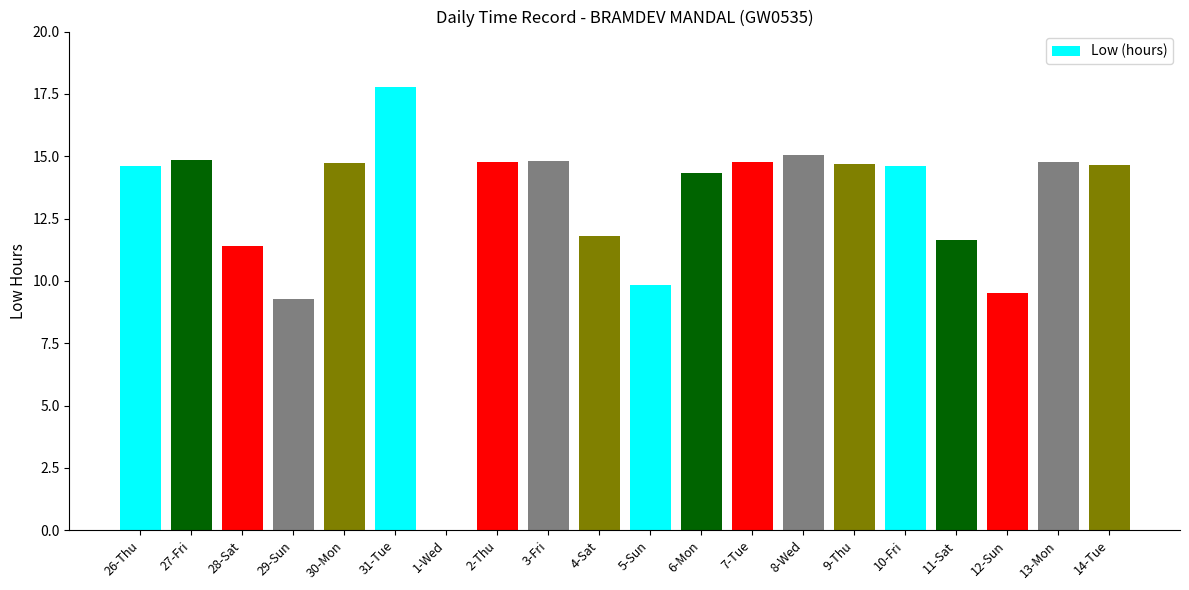

What is the sum of the values at 29-Sun and 2-Thu?

24.0